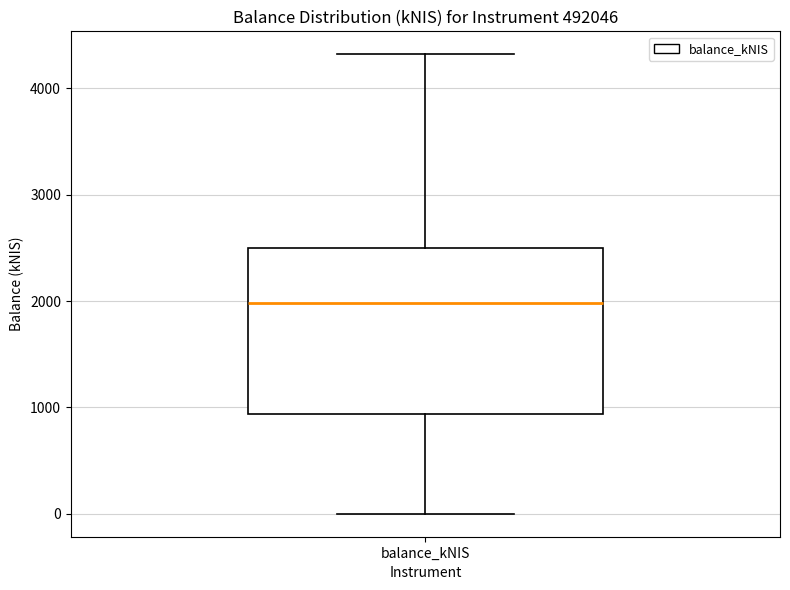

Transcribe this box plot: give where the median line is, the range the box spans, and where the two whiskers end, as read against the y-axis. The values are not printed on the chart, so give them approximately, as read against the axis.

median 2000, box 900 to 2500, whiskers 0 to 4300